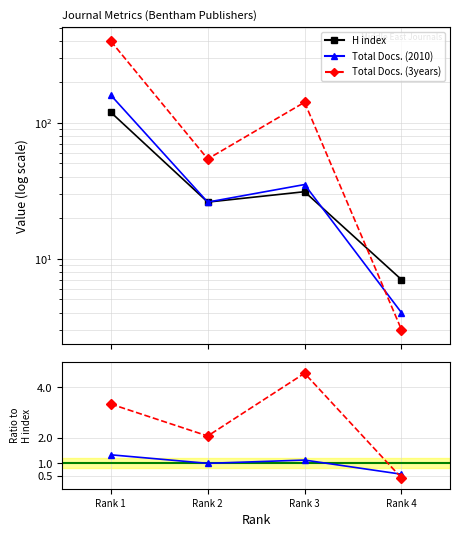

What is the total value across all series at Rank 2?

109.1